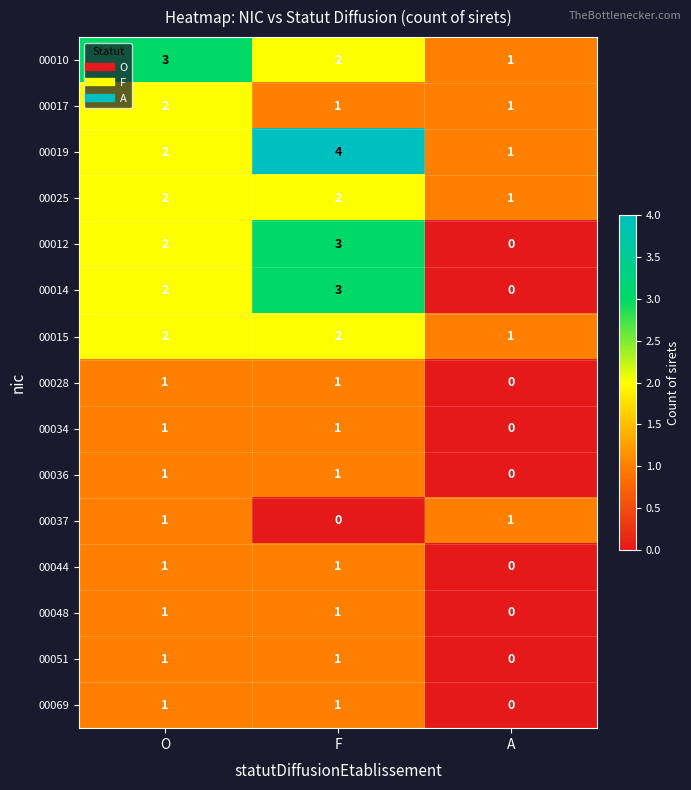

At which category is the sum across all series the highest?

F